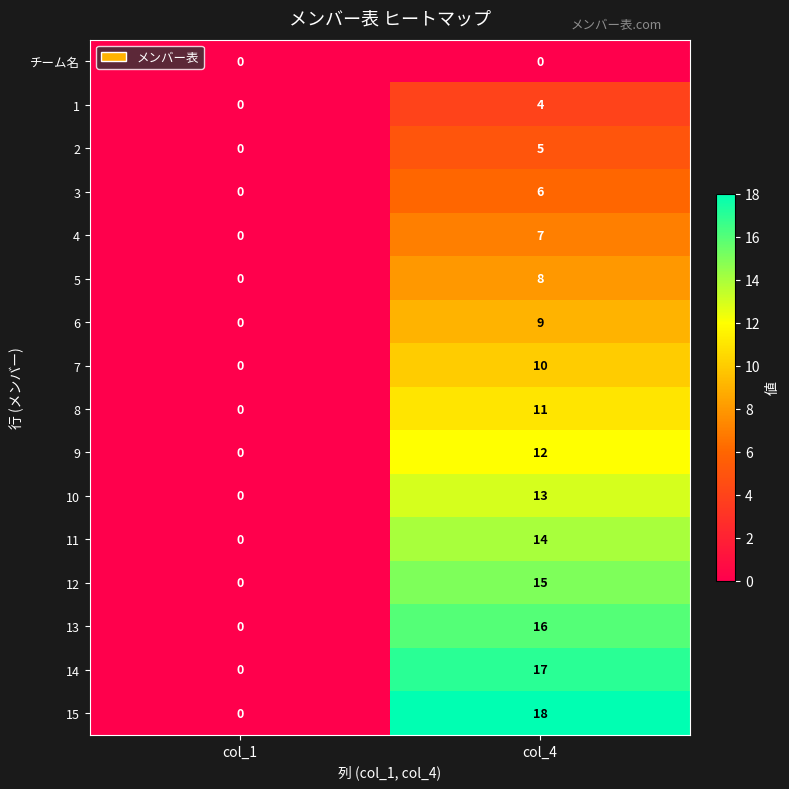

Which series has the largest range (max minus min)?

15